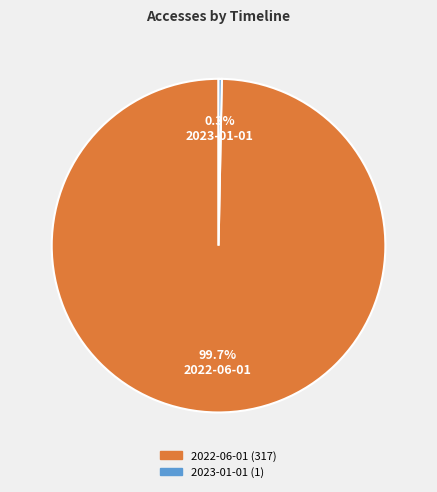

How many segments does this pie chart have?

2